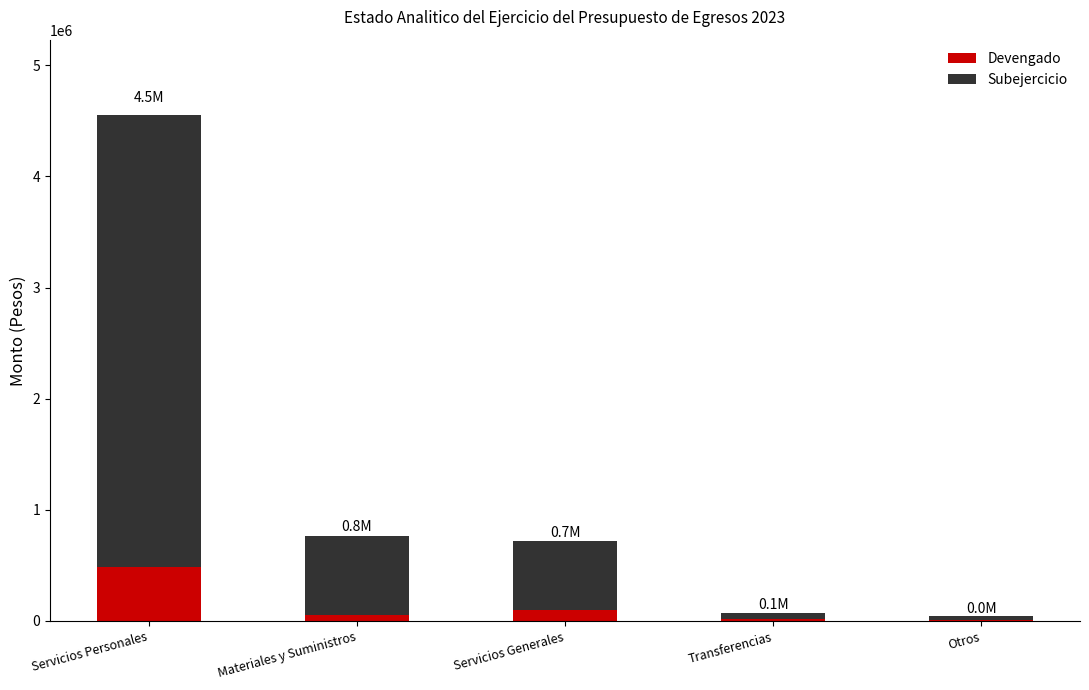

Which category has the highest value in the Devengado series?

Servicios Personales